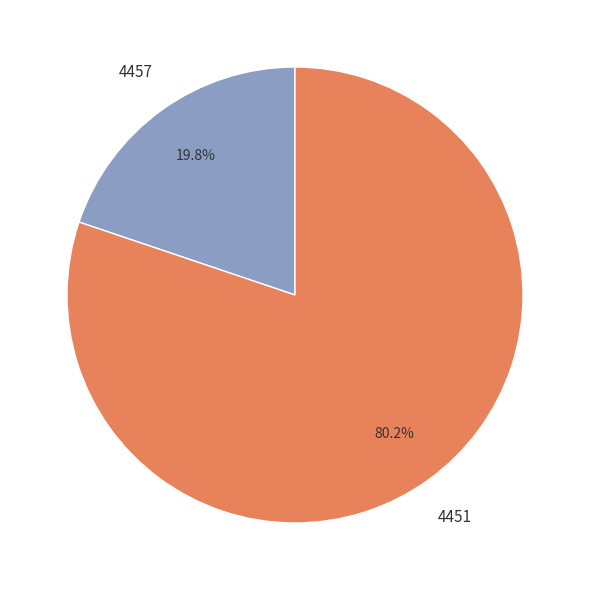

Between 4451 and 4457, which is larger?

4451